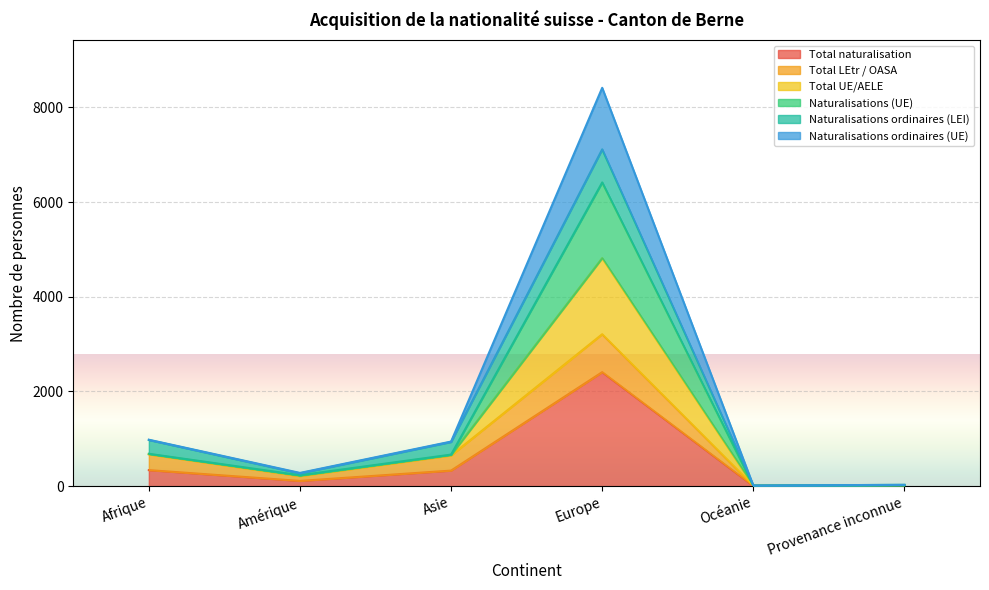

What is the sum of all Total naturalisation values?

3203